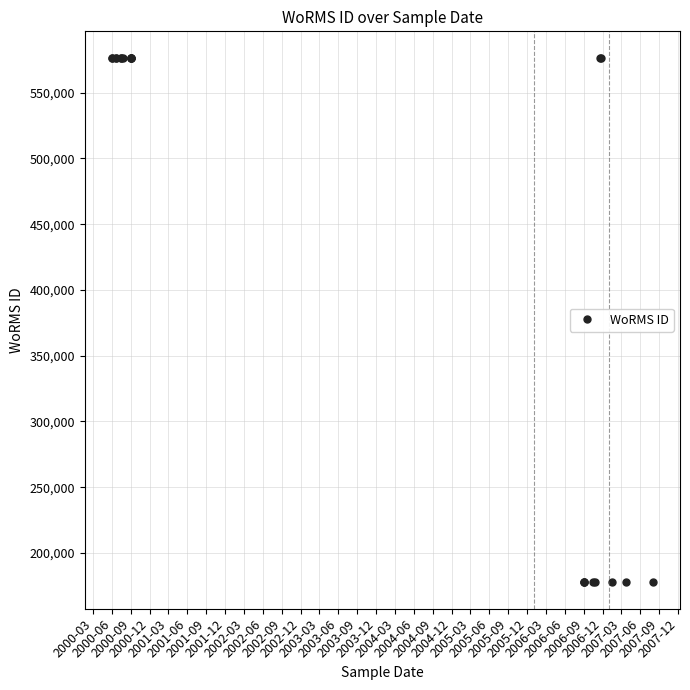

What is the smallest value displayed?

177482